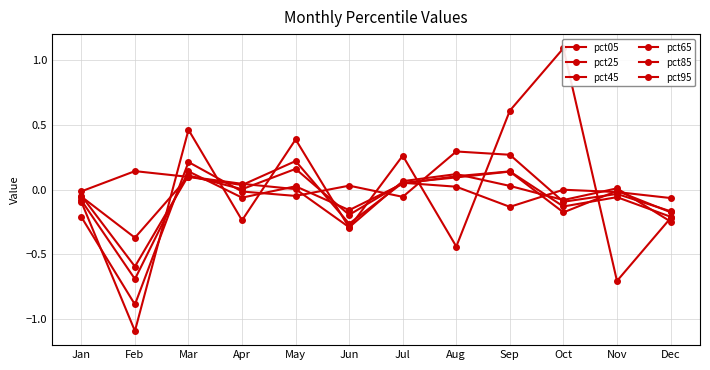

The value of pct85 at Sep is 0.0. True or false?

False